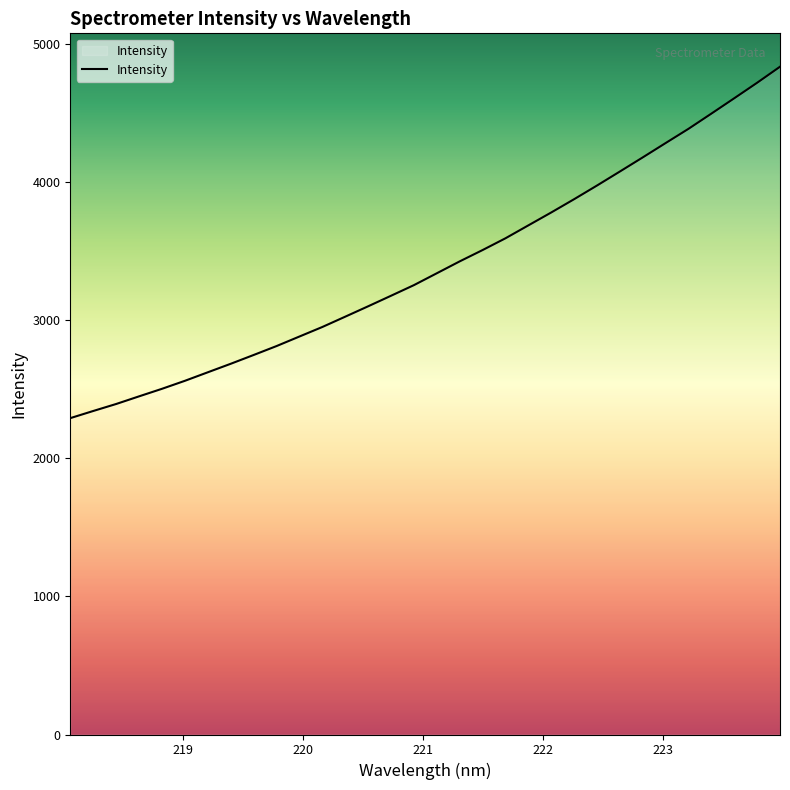

What is the difference between the maximum and minimum values?

2542.9